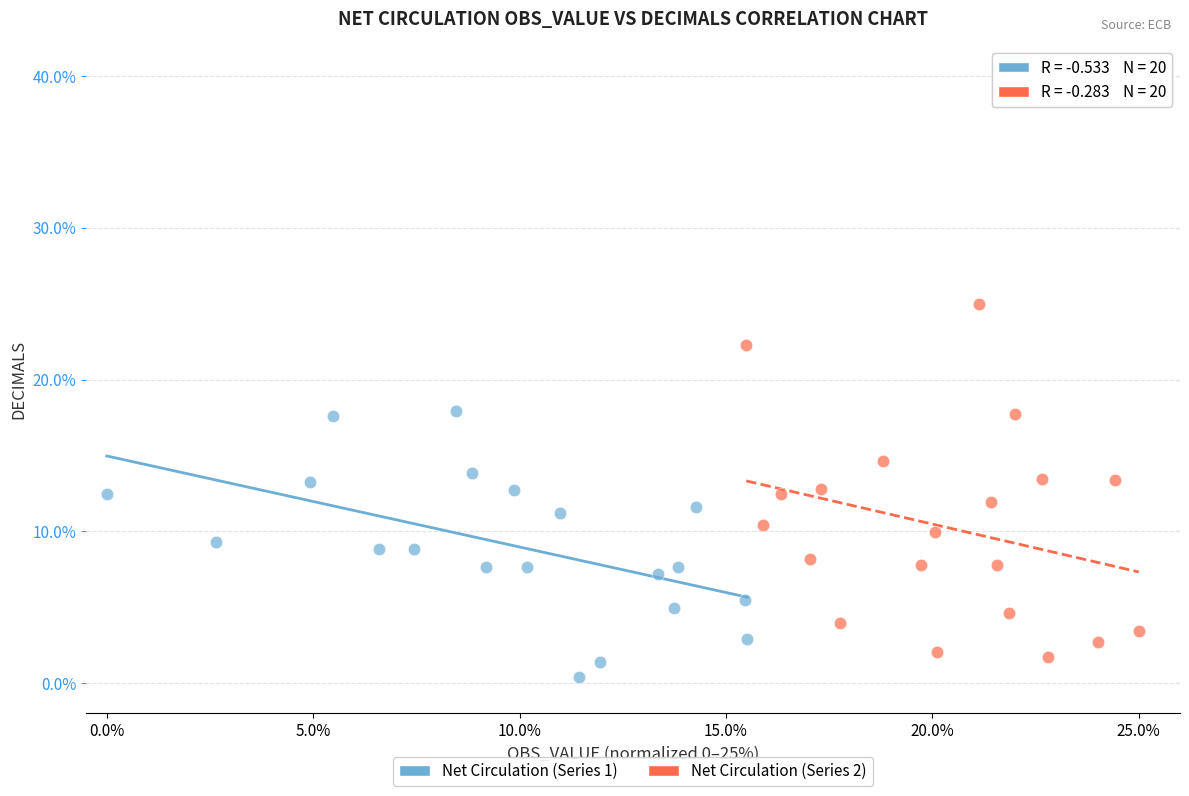

Which series reaches the maximum Y coordinate?

Net Circulation (Series 2)